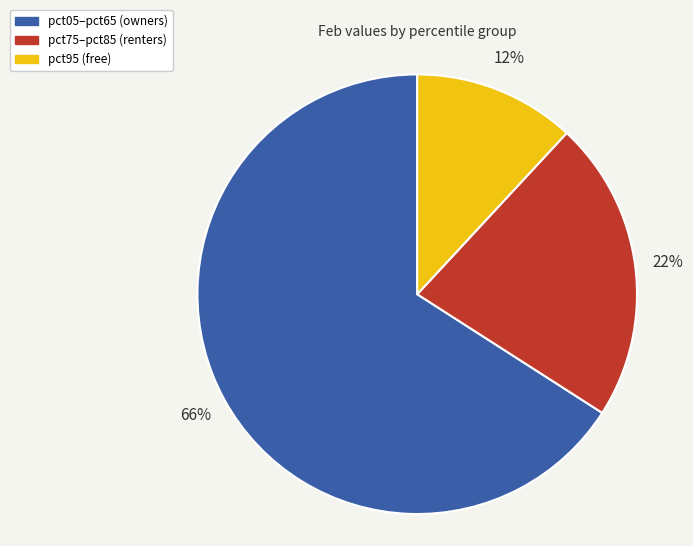

True or false: pct95 (free) accounts for 12% of the total.

True